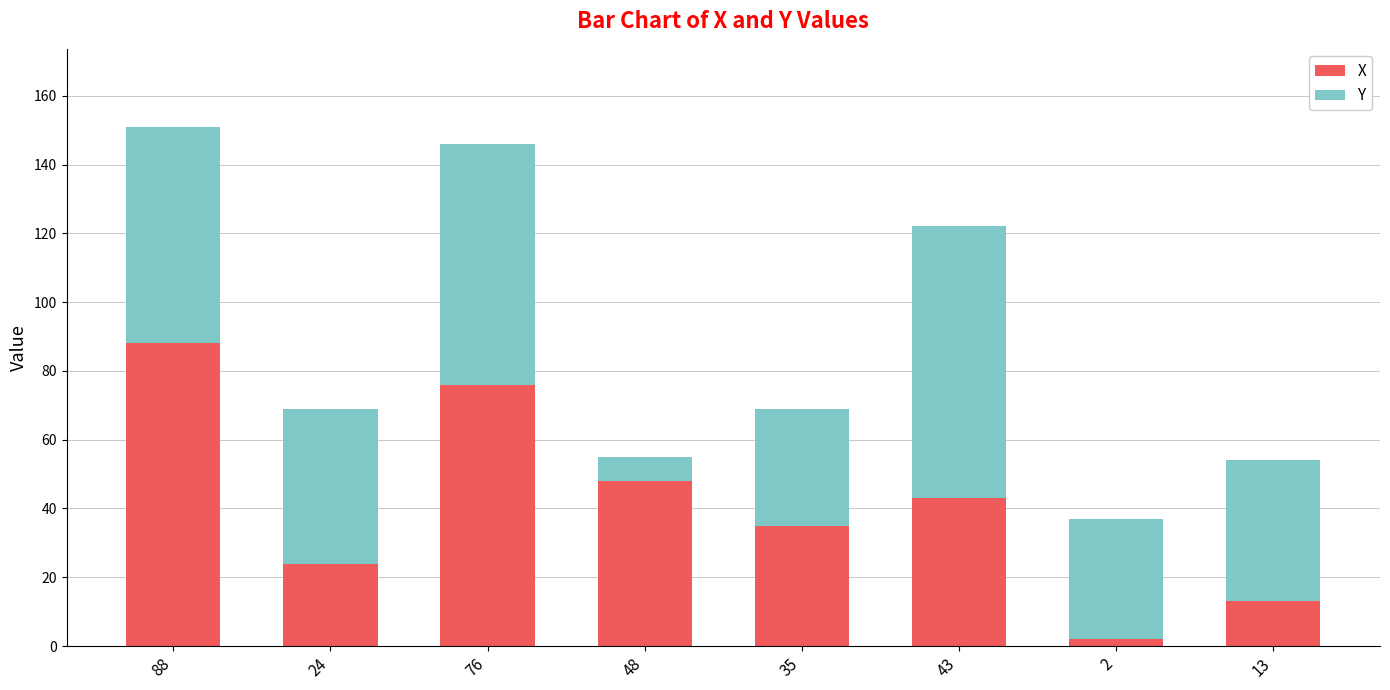

The value of X at 48 is 48. True or false?

True